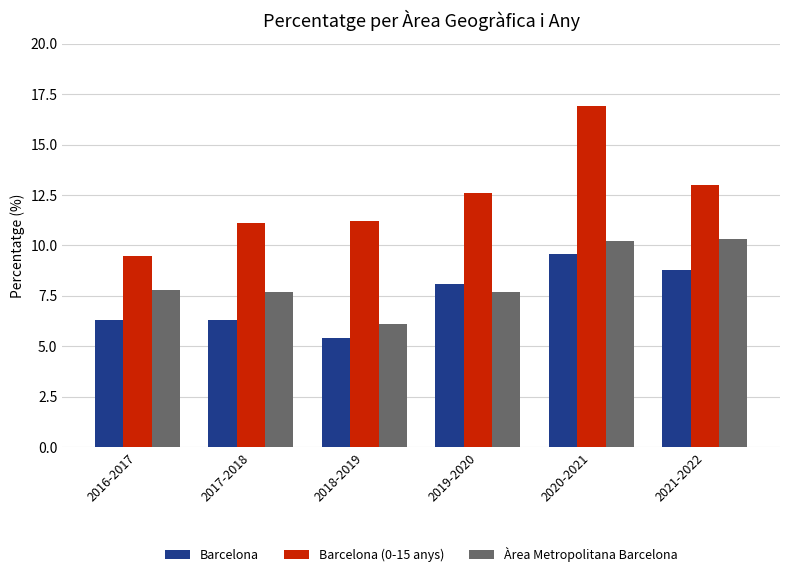

What value does the Àrea Metropolitana Barcelona series have at 2016-2017?

7.8